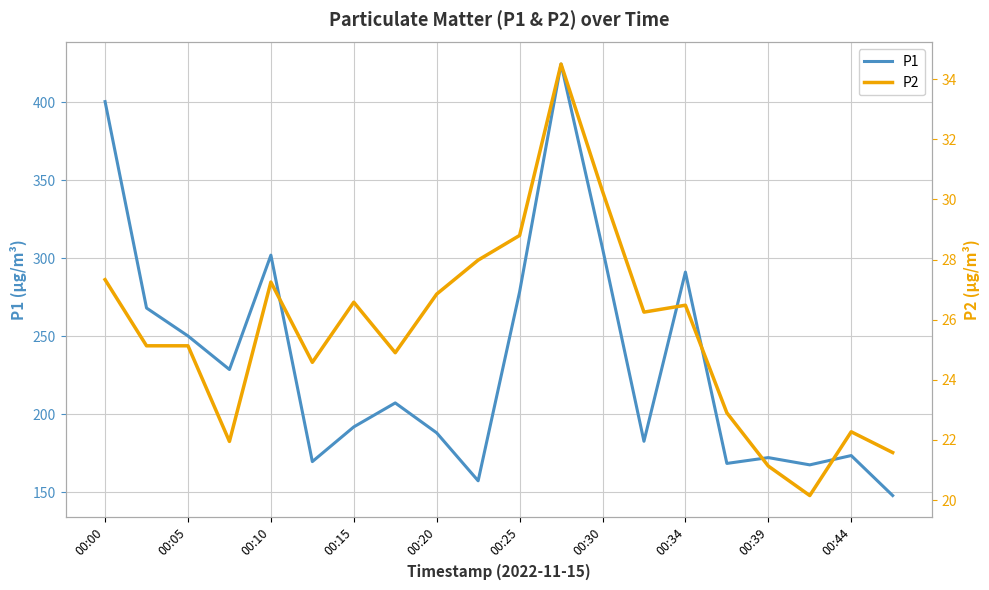

What is the smallest value displayed?

20.1